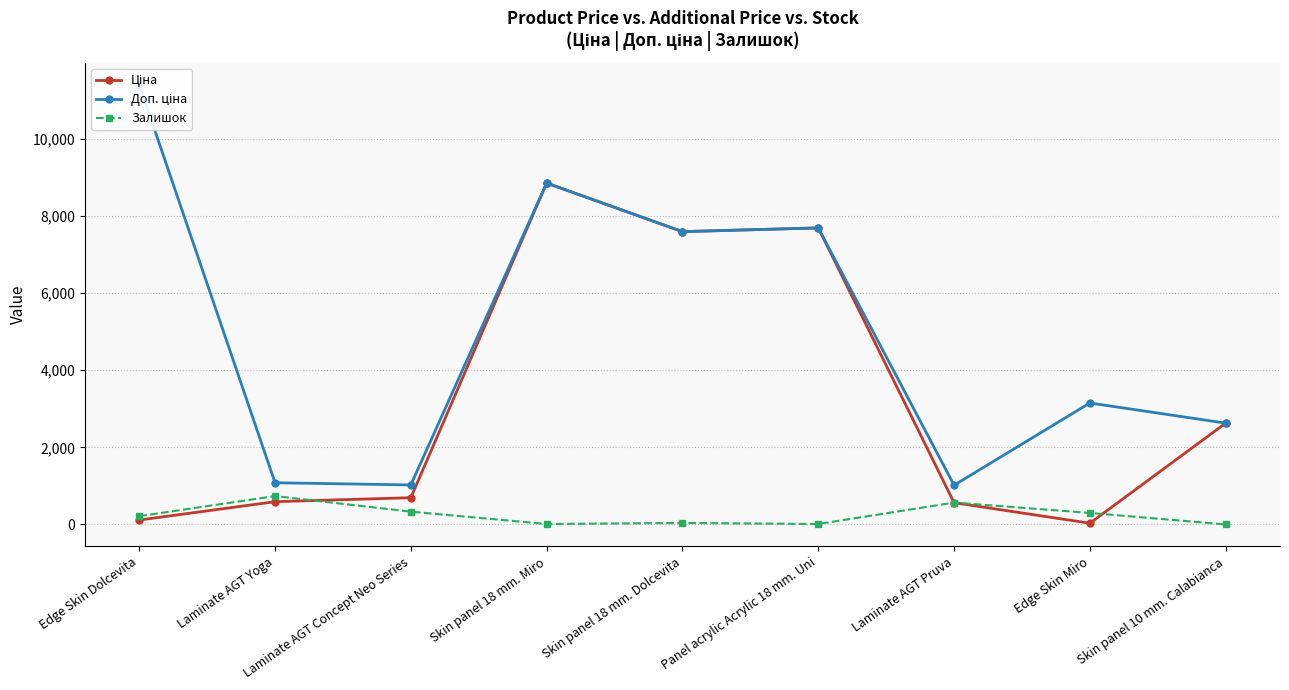

Rank the series at Panel acrylic Acrylic 18 mm. Uni from lowest to highest value.

Залишок, Ціна, Доп. ціна